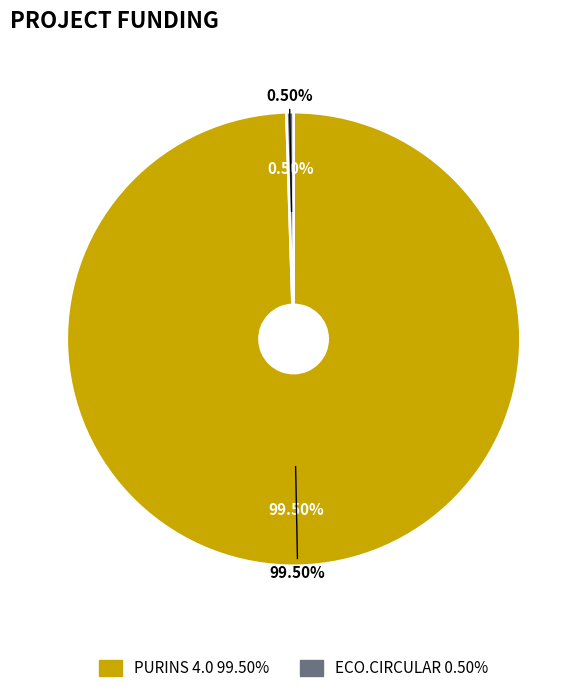

What is the largest slice in the pie chart?

PURINS 4.0